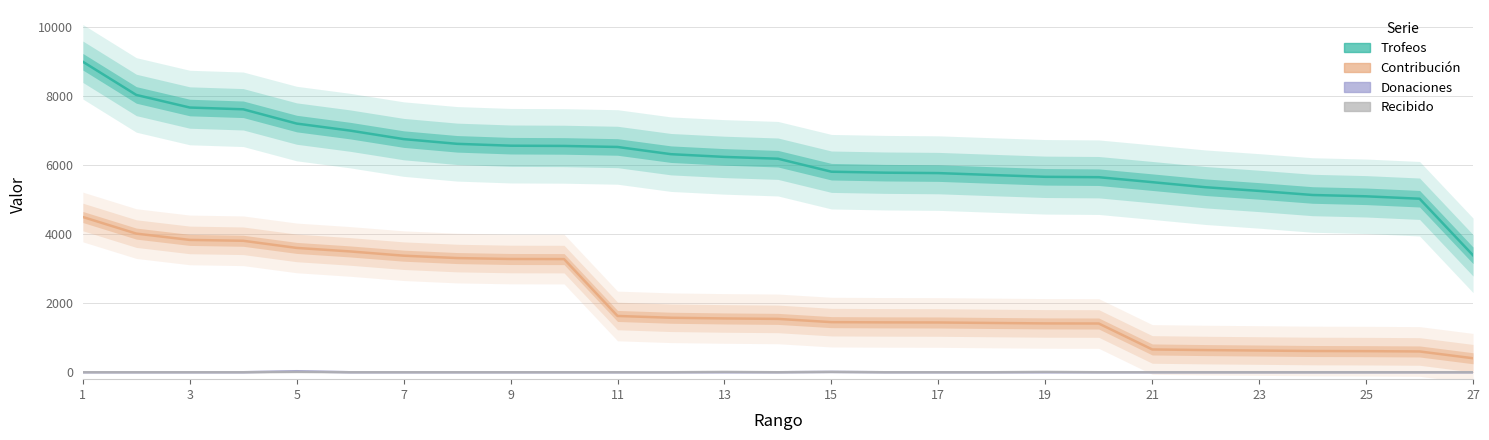

The value of Contribución at 27 is 2517. True or false?

False